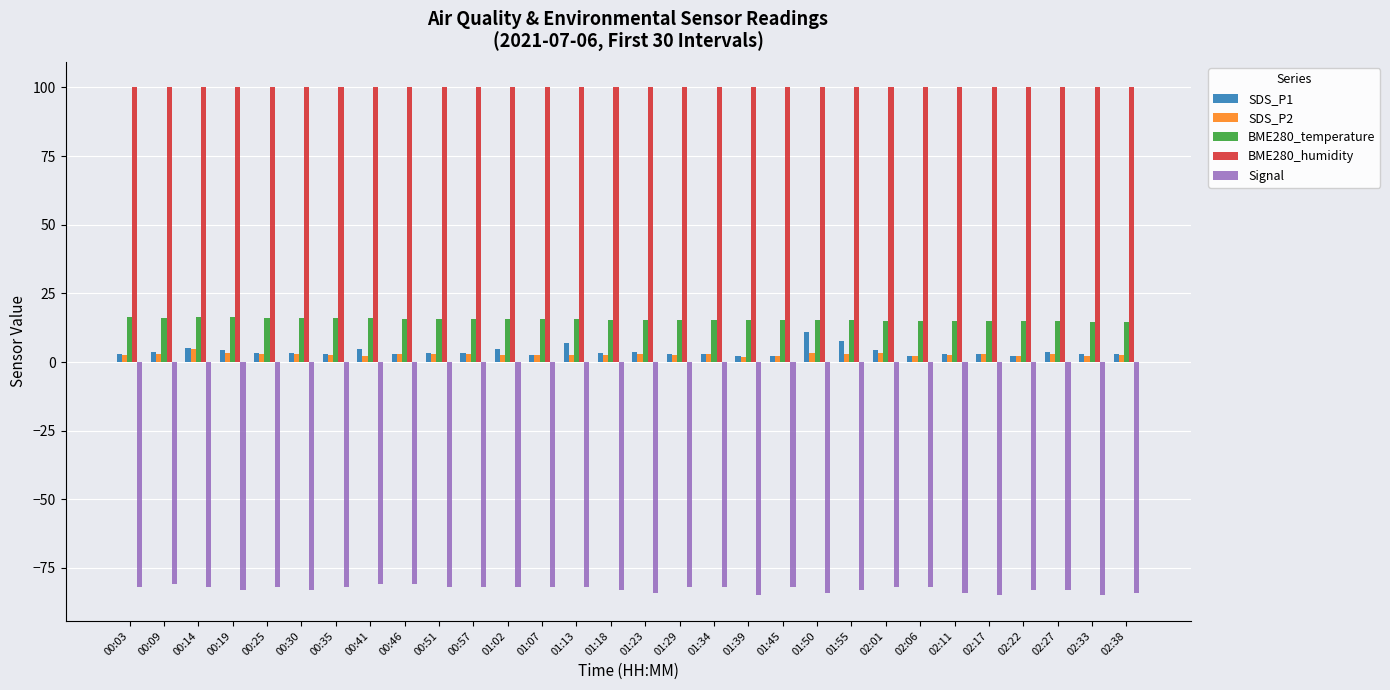

What is the greatest value displayed?

100.0